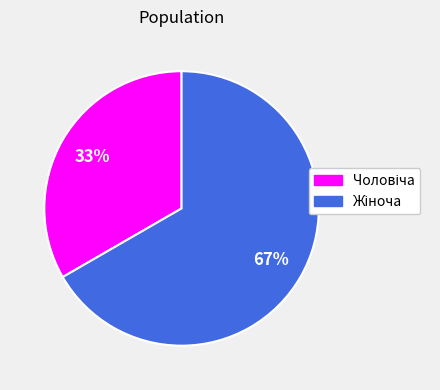

How many segments does this pie chart have?

2